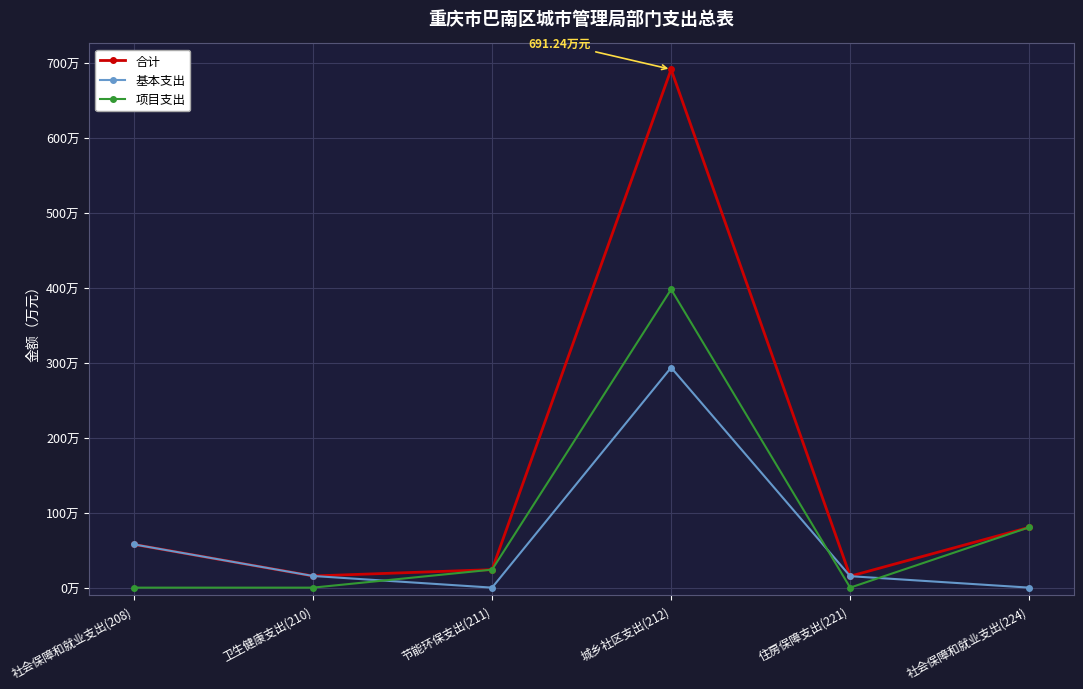

True or false: 基本支出 and 合计 intersect in this chart.

False